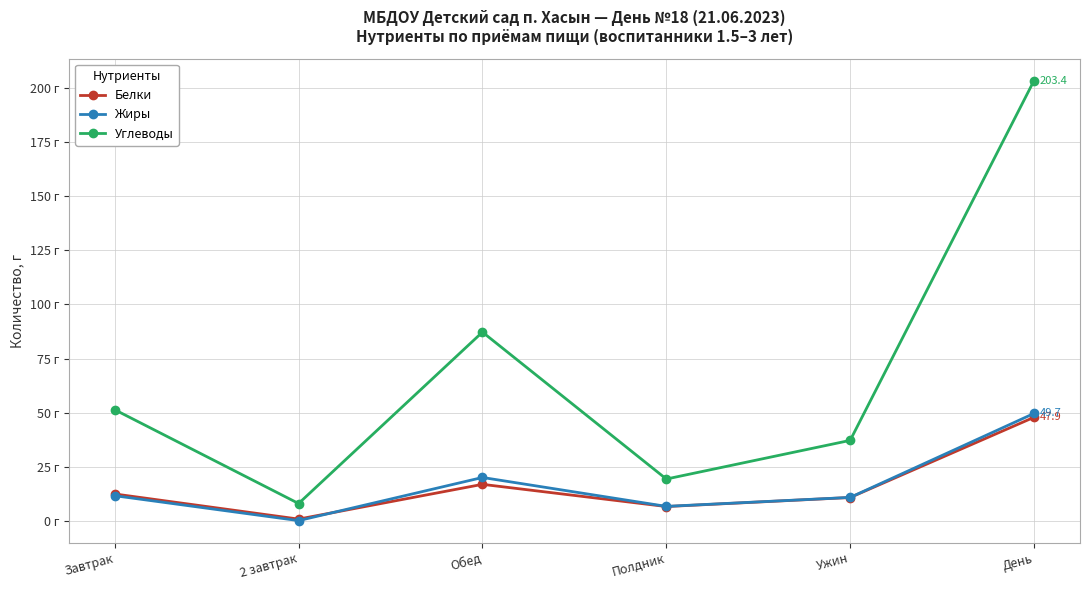

What are all the series names shown in the legend?

Белки, Жиры, Углеводы